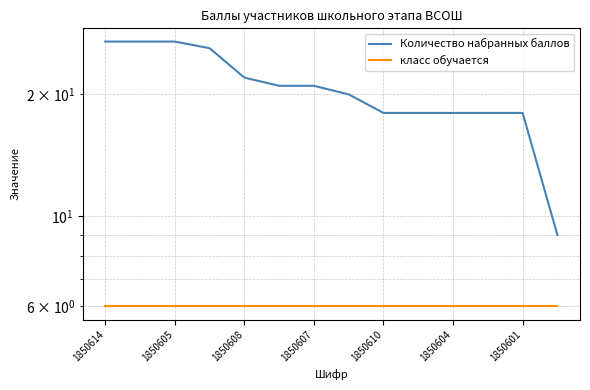

True or false: Количество набранных баллов and класс обучается intersect in this chart.

False